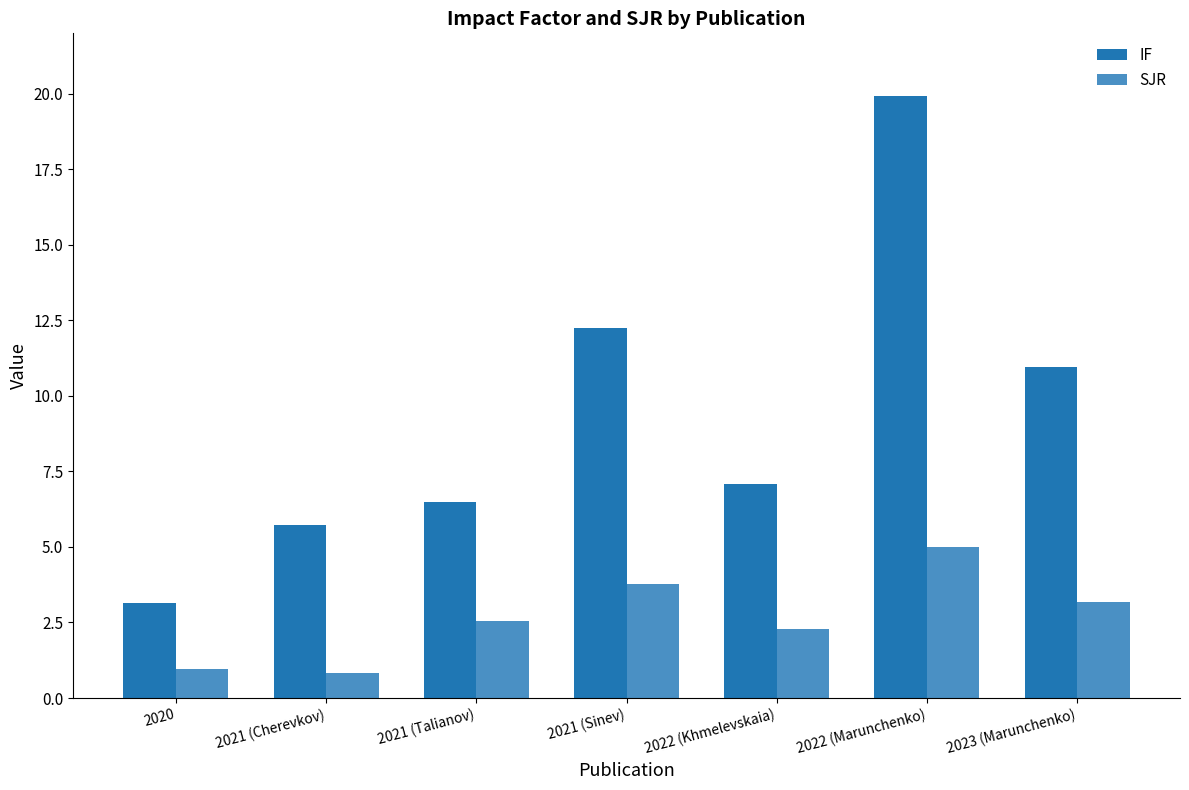

The IF series shows 7.1 at 2022 (Khmelevskaia). True or false?

True